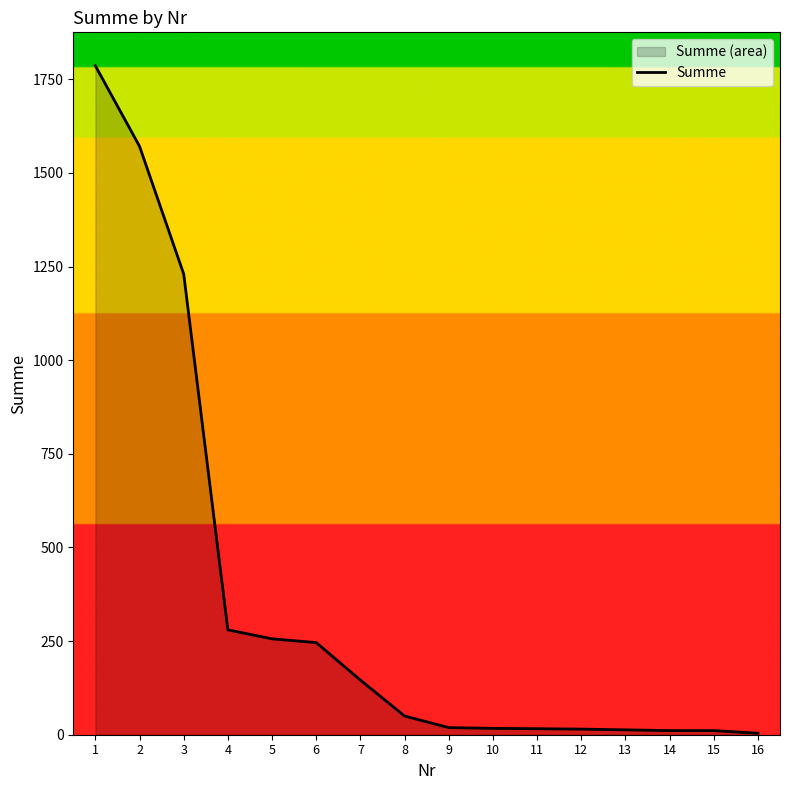

At which category does the chart reach its peak across all series?

1